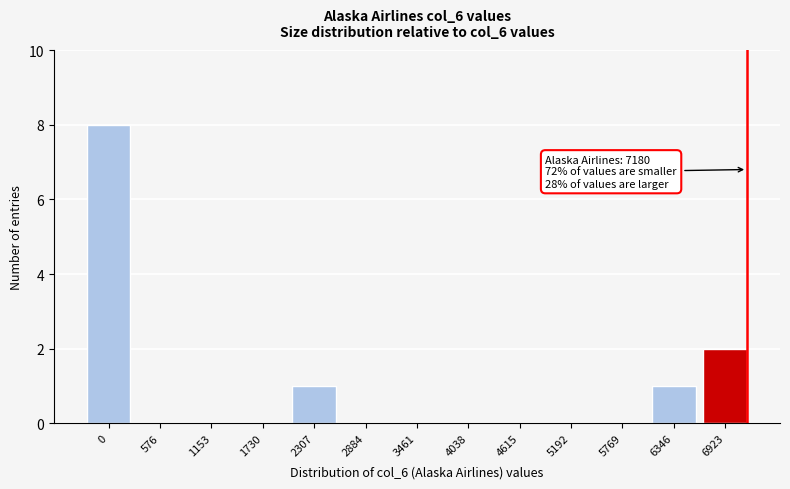

Reading left to right, list all the values displayed in this chart.

0=8	576=0	1153=0	1730=0	2307=1	2884=0	3461=0	4038=0	4615=0	5192=0	5769=0	6346=1	6923=2